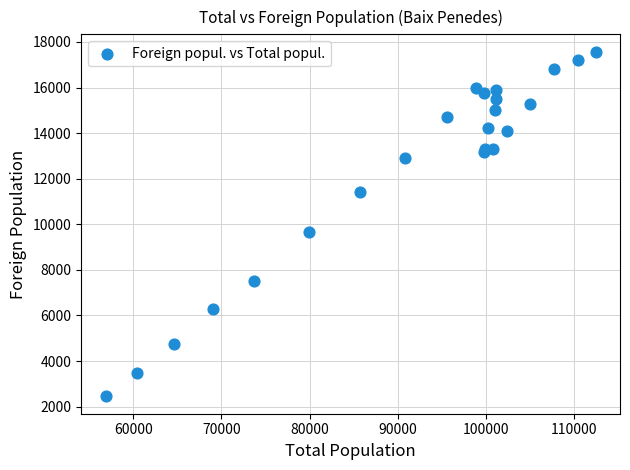

What Y value in the scatter plot is closest to 10012?

9654